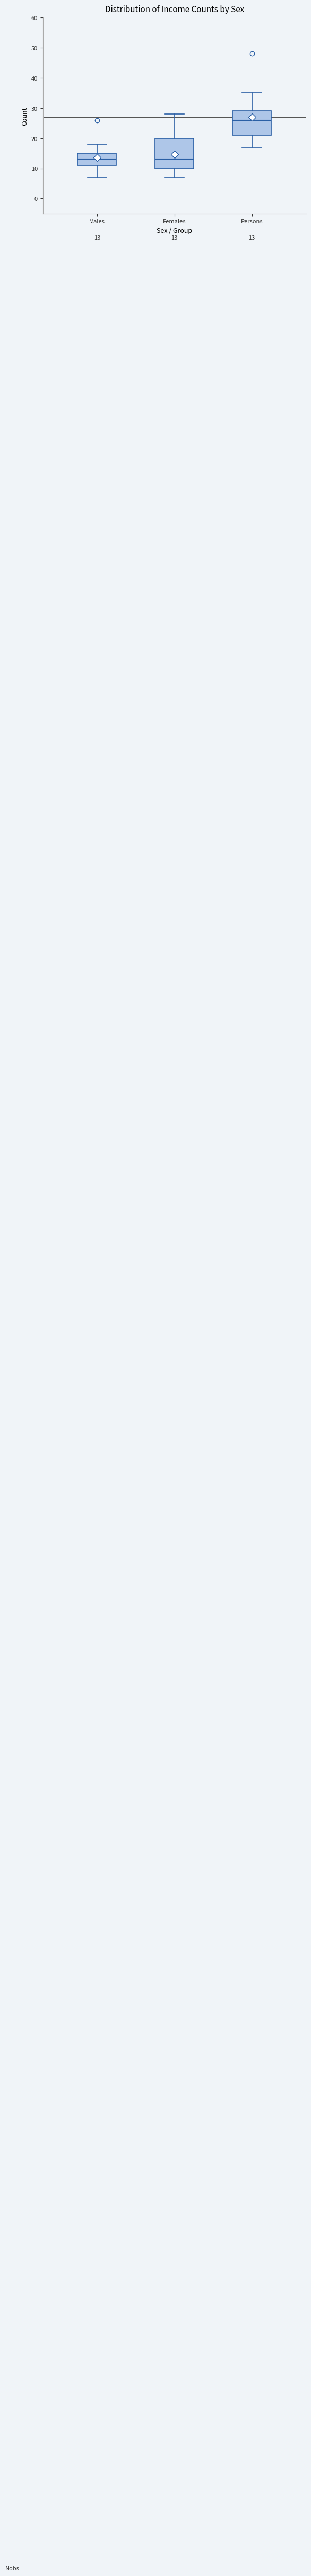

Which box's median line is the highest?

Persons